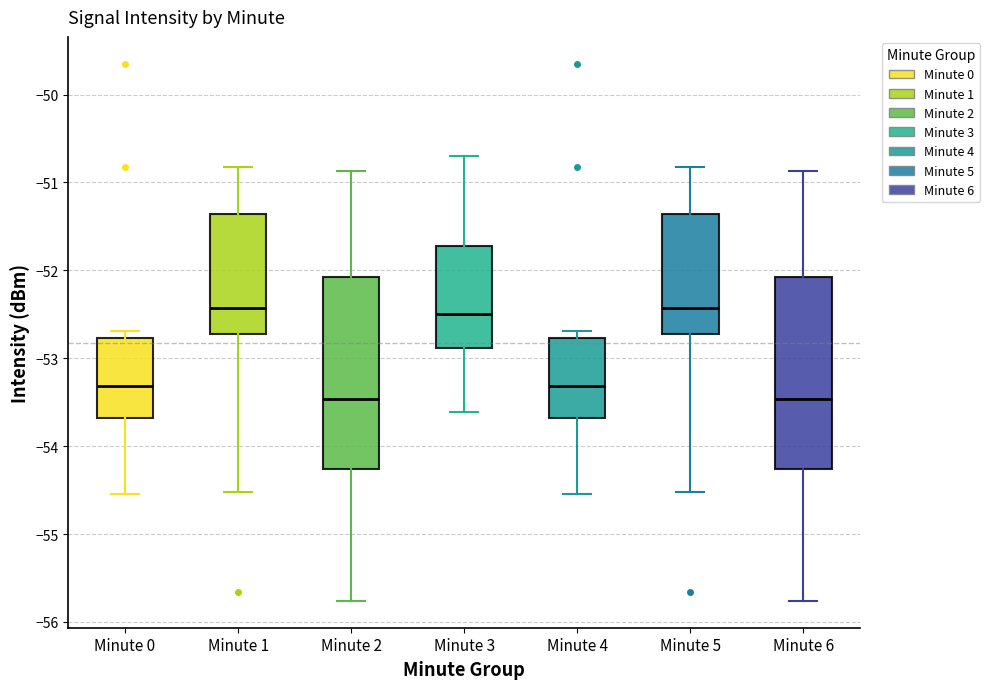

Reading left to right, read every box against the y-axis: the position of its median line, the range the box covers, and the ends of its whiskers. The values are not printed on the chart, so give them approximately, as read against the axis.

Minute 0: median -53.3, box -53.7 to -52.8, whiskers -54.5 to -52.7
Minute 1: median -52.4, box -52.7 to -51.4, whiskers -54.5 to -50.8
Minute 2: median -53.5, box -54.3 to -52.1, whiskers -55.8 to -50.9
Minute 3: median -52.5, box -52.9 to -51.7, whiskers -53.6 to -50.7
Minute 4: median -53.3, box -53.7 to -52.8, whiskers -54.5 to -52.7
Minute 5: median -52.4, box -52.7 to -51.4, whiskers -54.5 to -50.8
Minute 6: median -53.5, box -54.3 to -52.1, whiskers -55.8 to -50.9